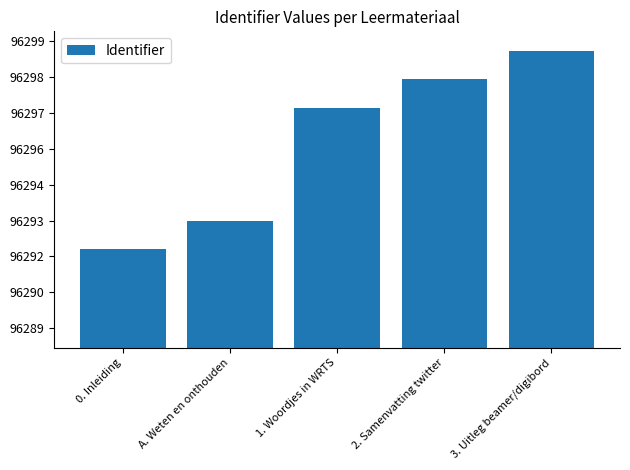

At which category does the chart reach its minimum across all series?

0. Inleiding